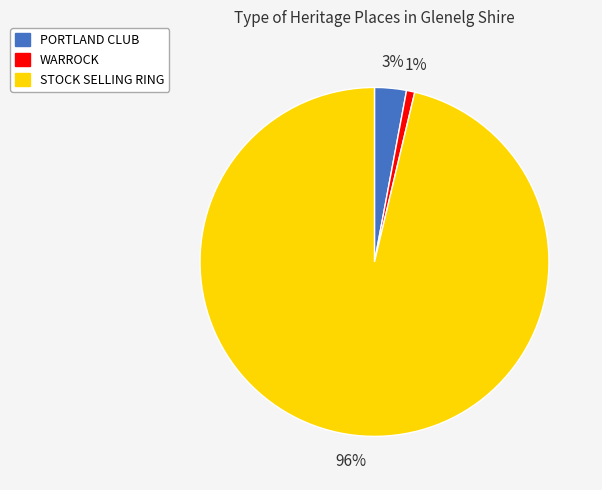

Is there any slice that represents more than half of the pie?

Yes